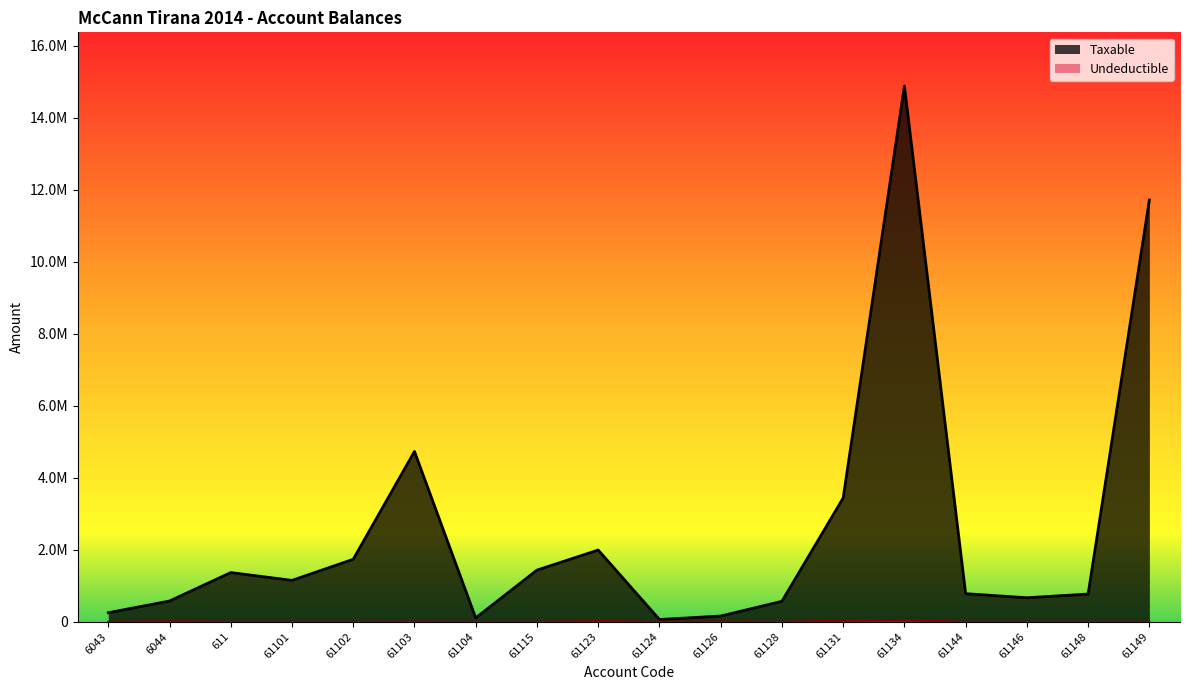

Where is Taxable nearest to the value 7474836?

61103